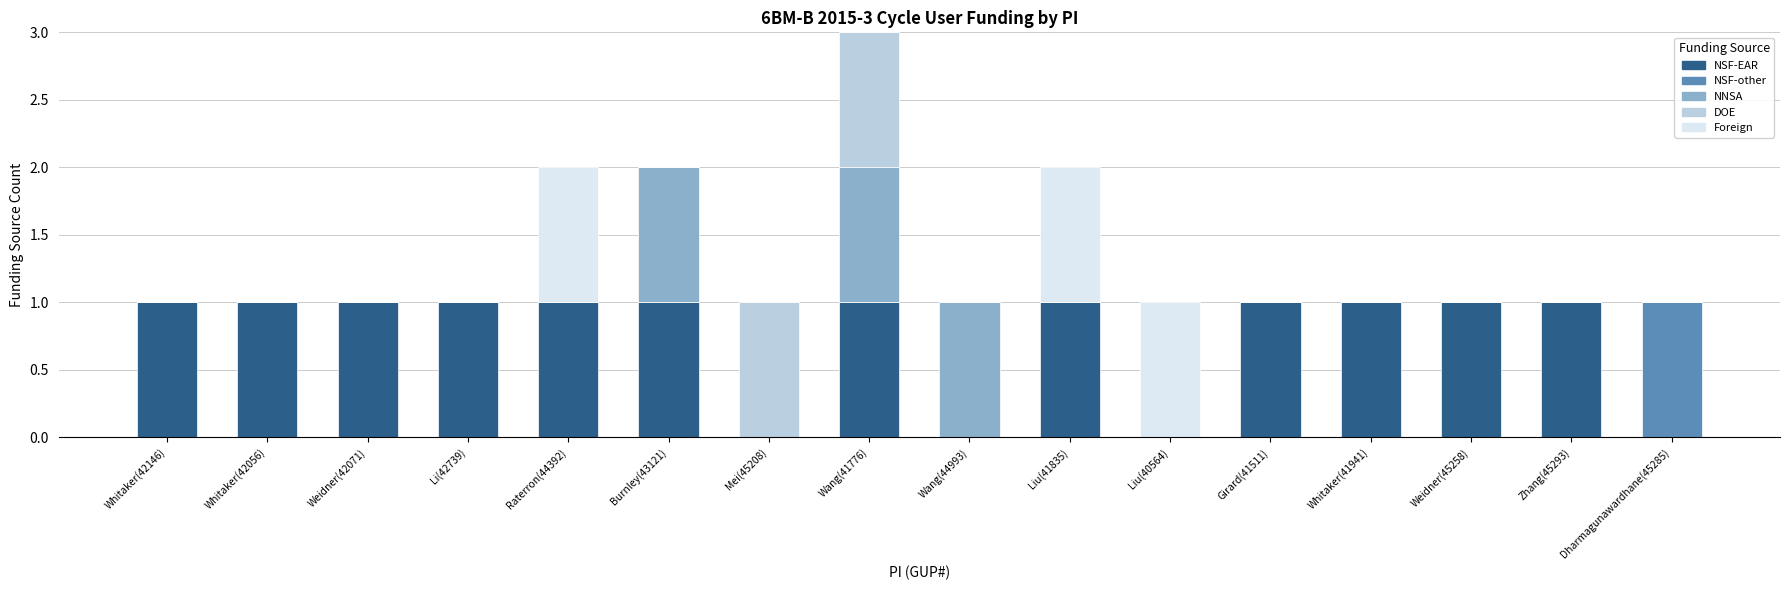

What is the sum of the NSF-EAR values at Dharmagunawardhane(45285) and Zhang(45293)?

1